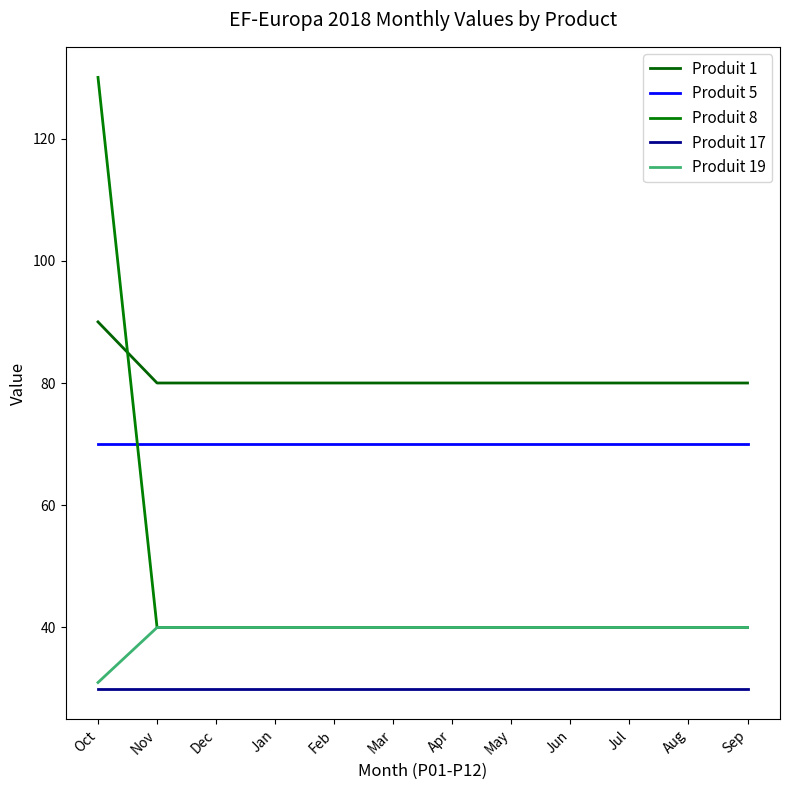

Read the Produit 17 value at Jan.

30